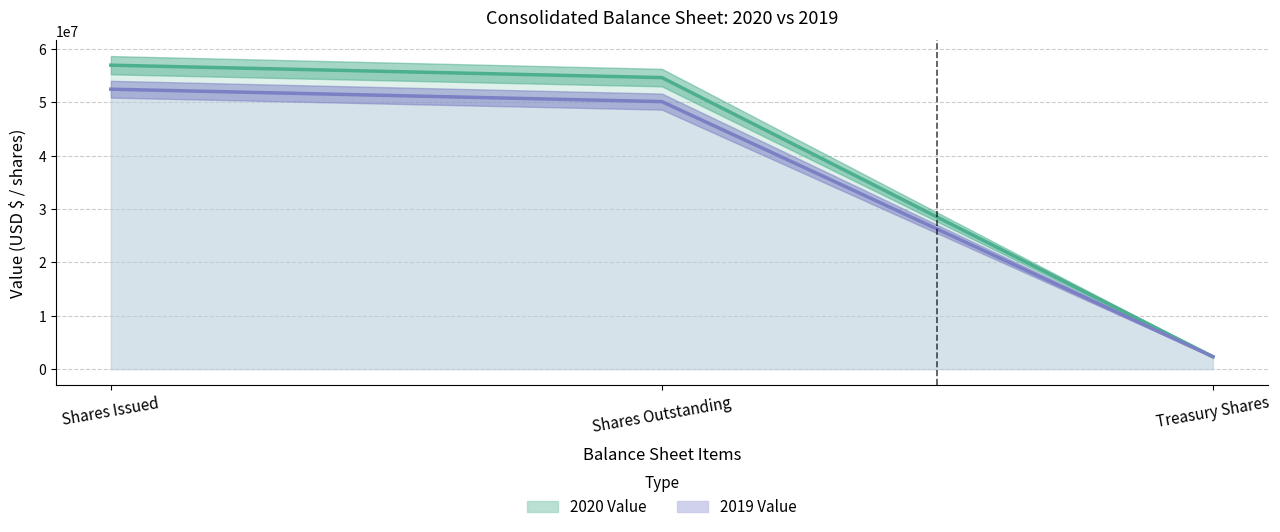

List the series in order of their peak value, lowest first.

2019 Value, 2020 Value